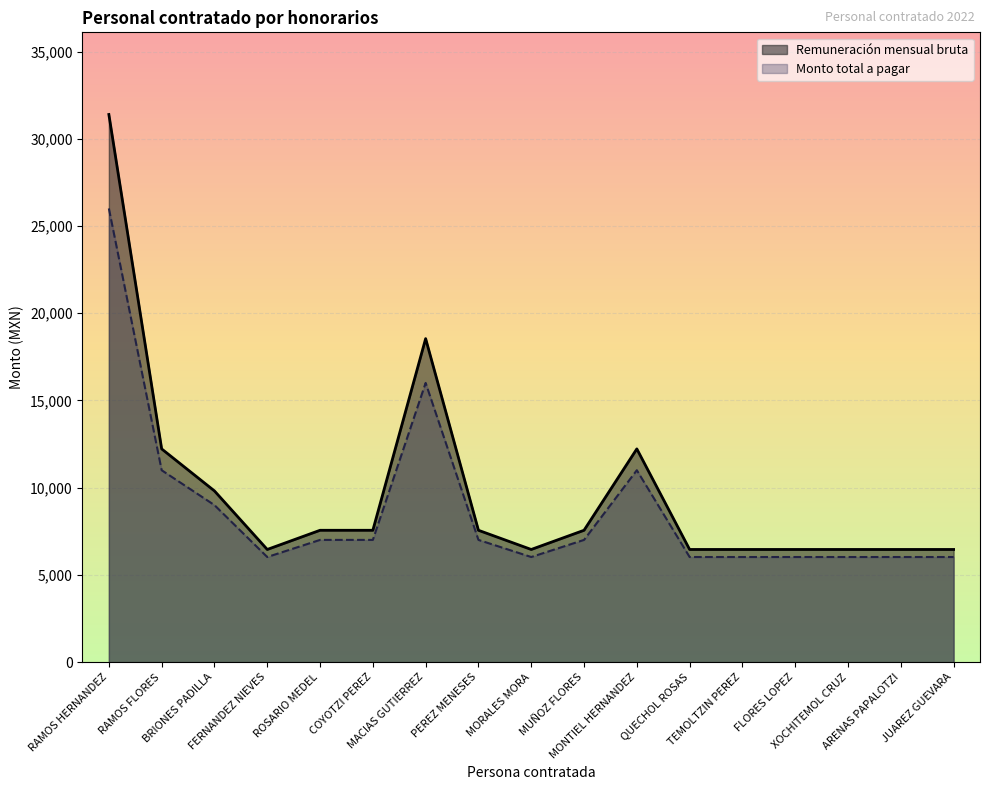

Reading left to right, what are all the values shown in this chart?

Remuneración mensual bruta: 31395.0	12225.0	9816.0	6459.9	7560.0	7560.0	18546.0	7560.0	6459.9	7560.0	12225.0	6459.9	6459.9	6459.9	6459.9	6459.9	6459.9
Monto total a pagar: 26008.0	11002.0	9002.0	6027.0	7008.0	7008.0	16007.0	7008.0	6027.0	7008.0	11002.0	6027.0	6027.0	6027.0	6027.0	6027.0	6027.0